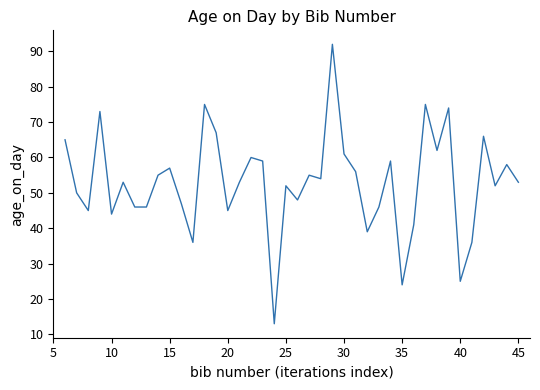

What is the smallest value displayed?

13